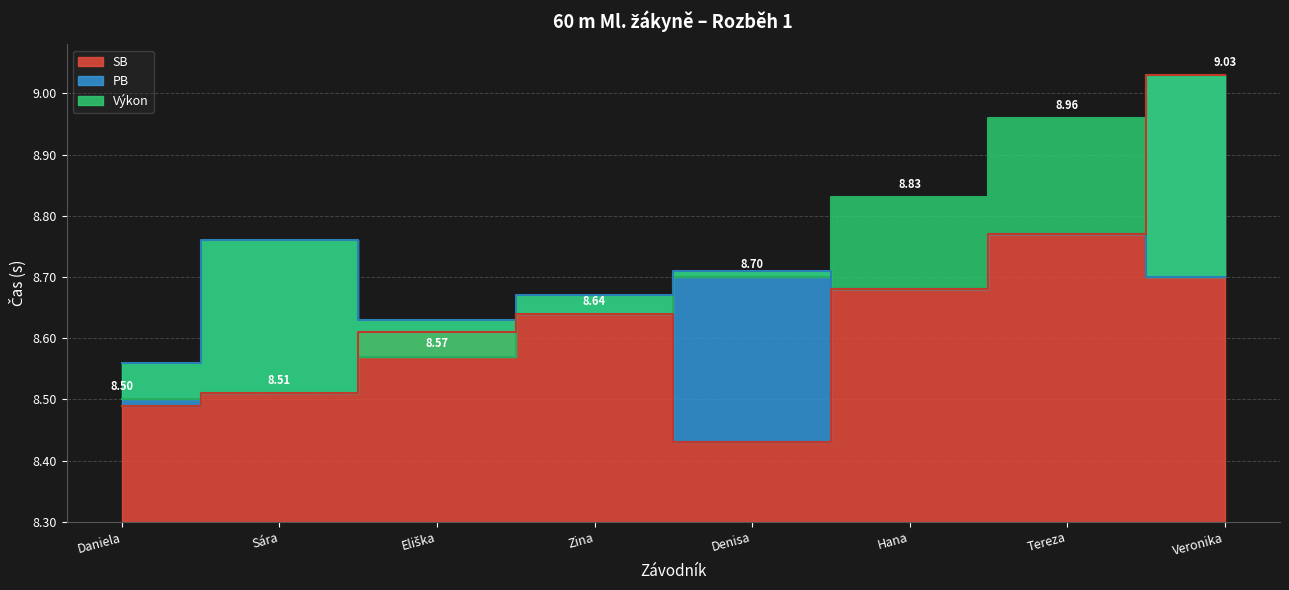

True or false: SB and PB intersect in this chart.

False